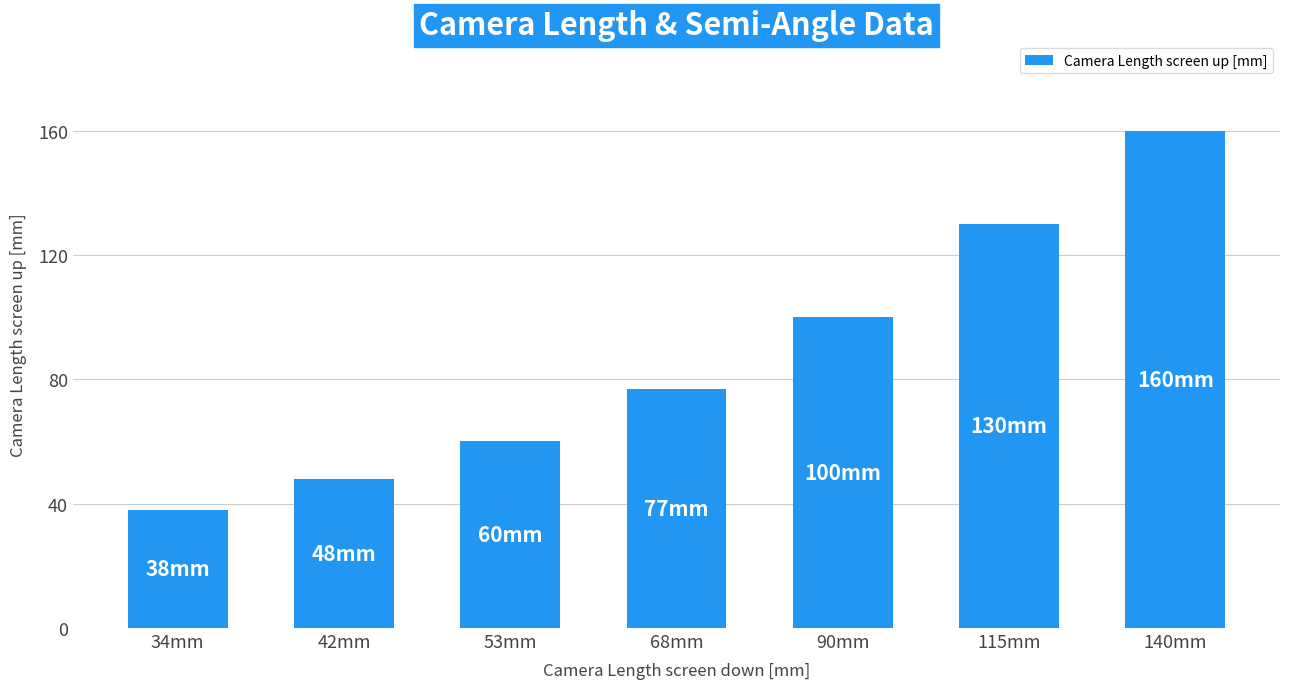

What is the approximate value at 68mm?

77